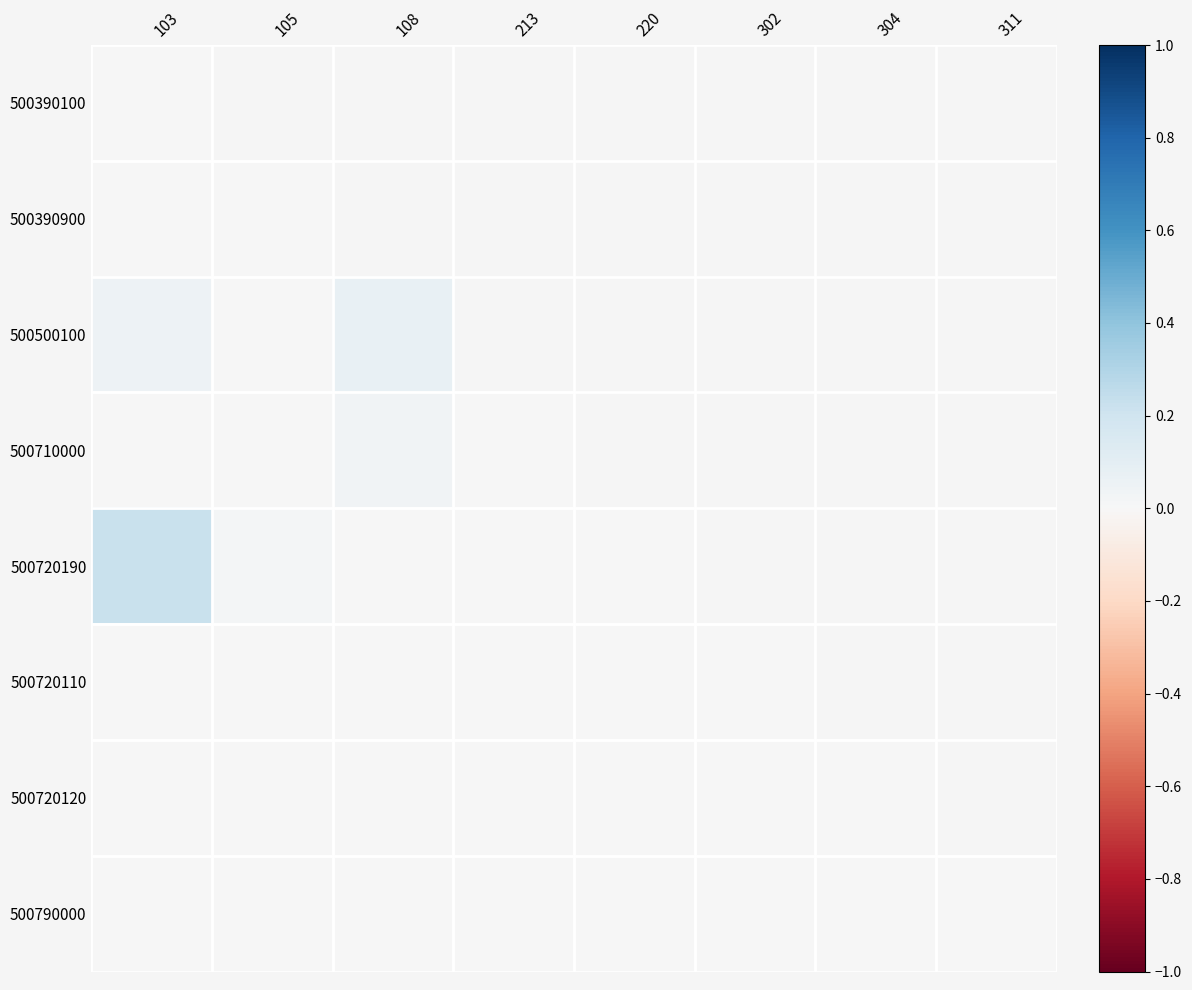

Is the value of 500720190 at 105 greater than the value of 500390900 at 220?

No